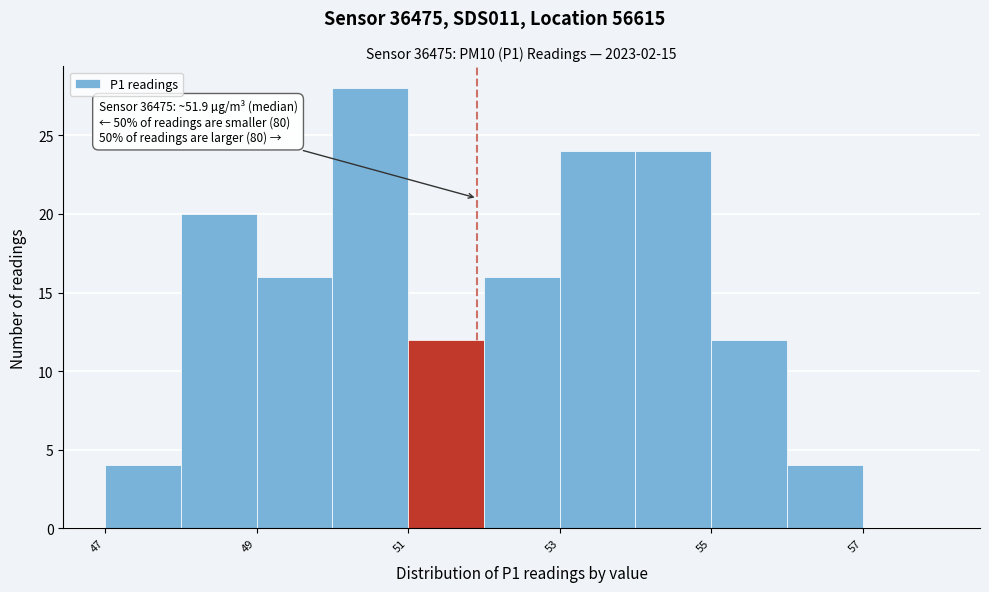

Over which range of the x-axis is the bar tallest?

50 to 51